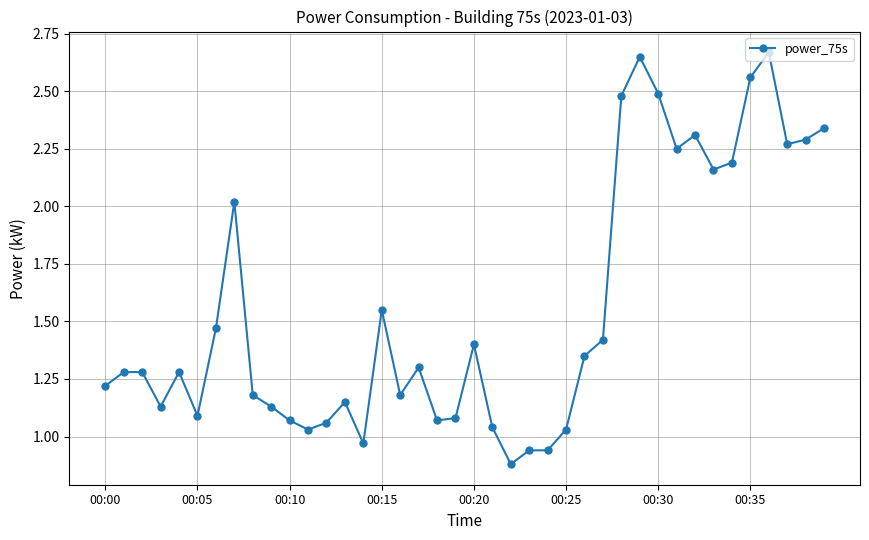

What is the sum of all values?

62.2